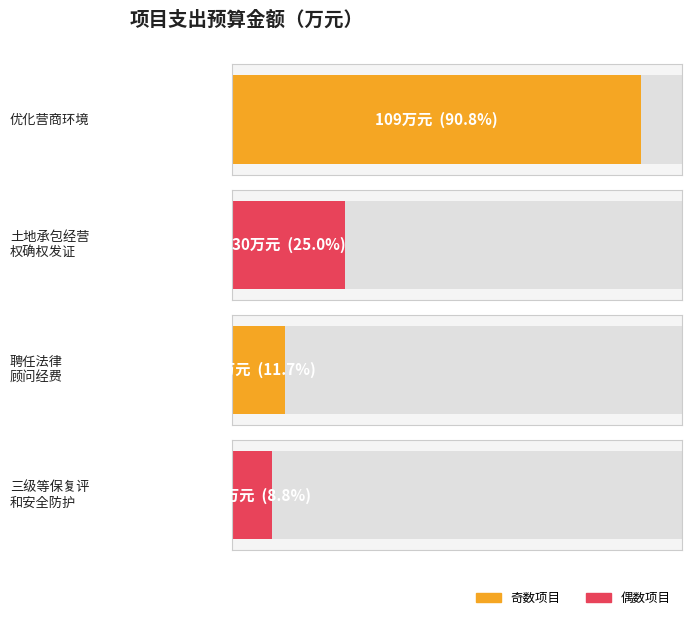

What is the value of the 4th bar from the left?

10.5